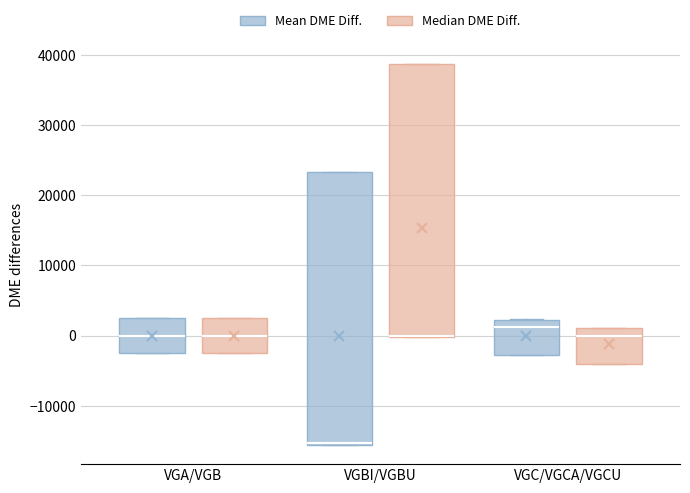

Reading left to right, transcribe this box plot: for each box, give where its median line is, the range the box spans, and where its two whiskers end, as read against the y-axis. The values are not printed on the chart, so give them approximately, as read against the axis.

VGA/VGB (Mean DME Diff.): median 0, box -3000 to 3000, whiskers -3000 to 3000
VGA/VGB (Median DME Diff.): median 0, box -3000 to 3000, whiskers -3000 to 3000
VGBI/VGBU (Mean DME Diff.): median -15000 (drawn on the box's lower edge), box -16000 to 23000, whiskers -16000 to 23000
VGBI/VGBU (Median DME Diff.): median 0 (drawn on the box's lower edge), box 0 to 39000, whiskers 0 to 39000
VGC/VGCA/VGCU (Mean DME Diff.): median 1000, box -3000 to 2000, whiskers -3000 to 2000
VGC/VGCA/VGCU (Median DME Diff.): median 0, box -4000 to 1000, whiskers -4000 to 1000